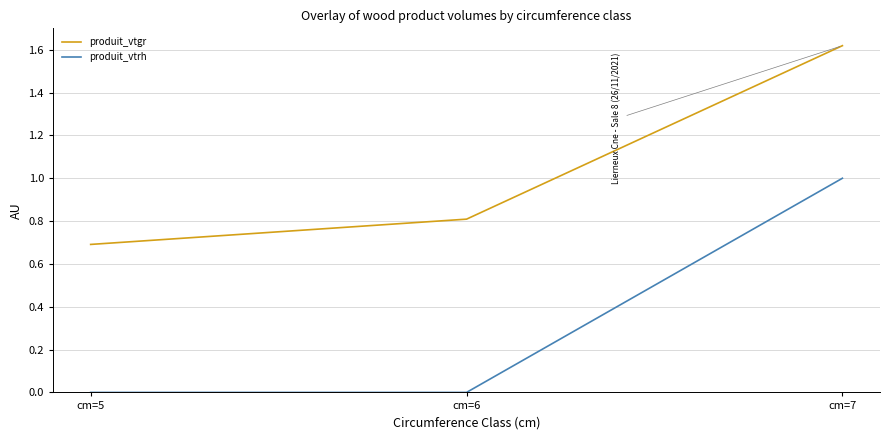

At which label is produit_vtgr closest to 1?

cm=6